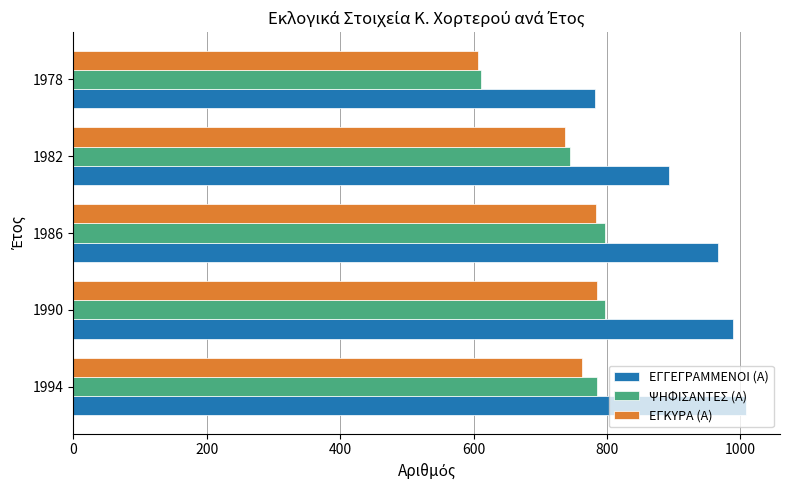

The value of ΕΓΚΥΡΑ (Α) at 1982 is 737. True or false?

True